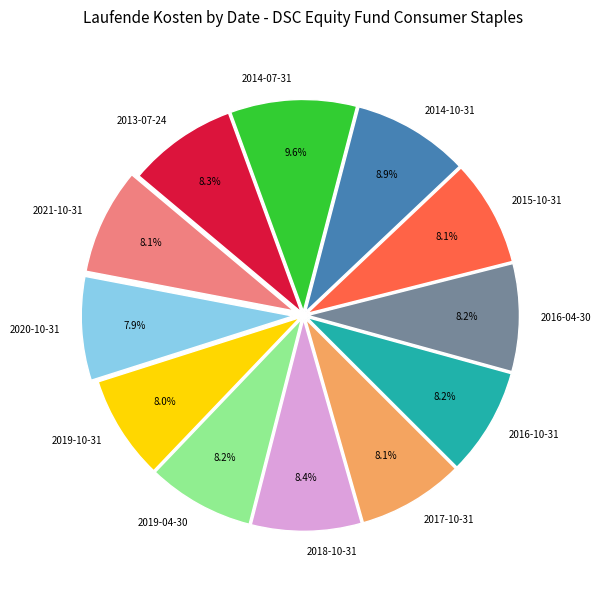

How many segments does this pie chart have?

12